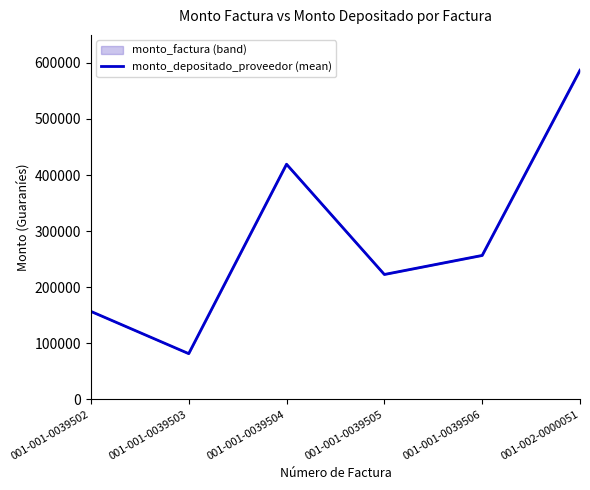

Rank the series at 001-001-0039502 from lowest to highest value.

monto_factura, monto_depositado_proveedor